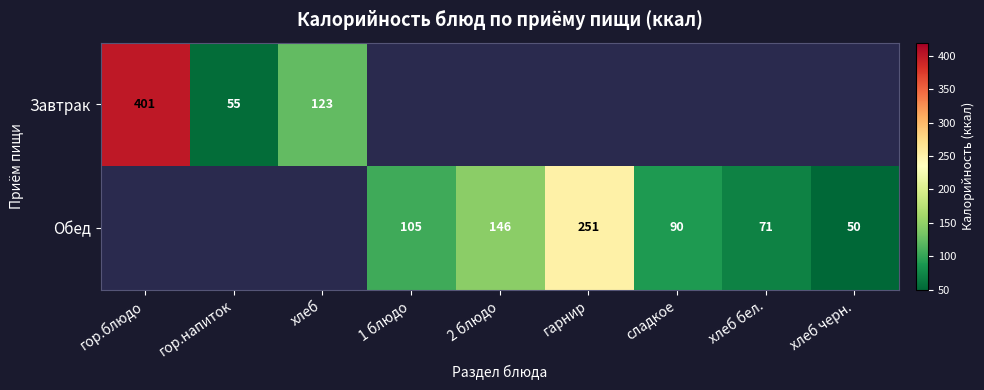

The Завтрак series shows 123 at хлеб. True or false?

True